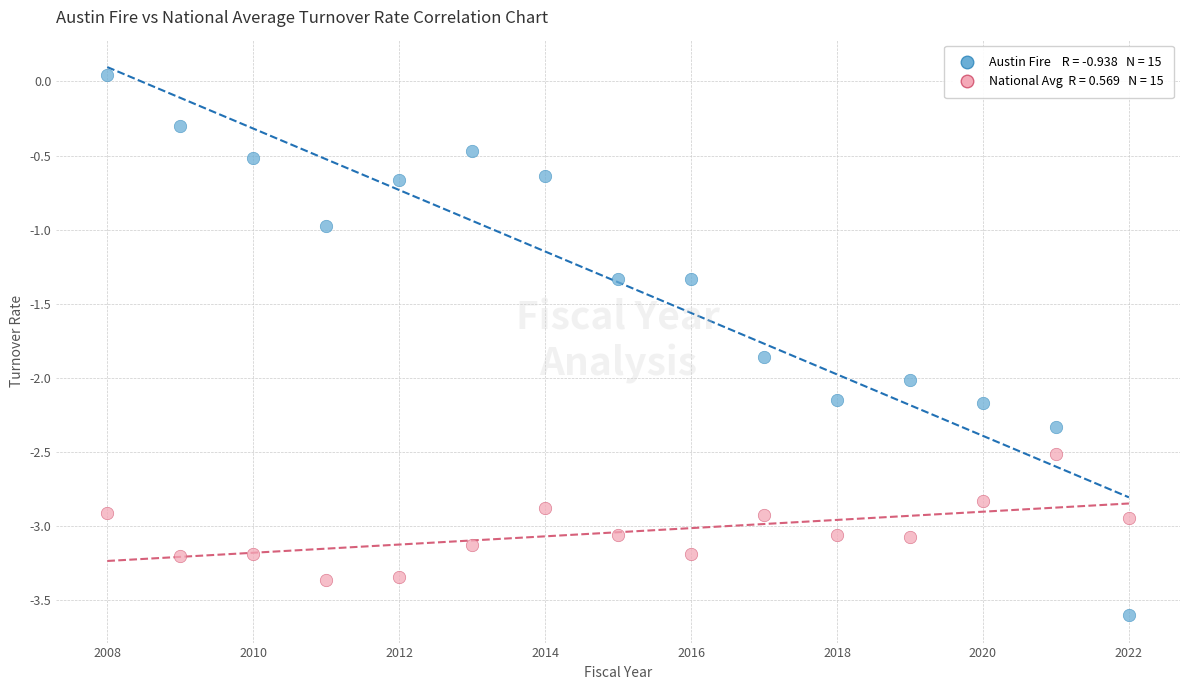

Across all data points, what is the range of X values (max minus min)?

14.0